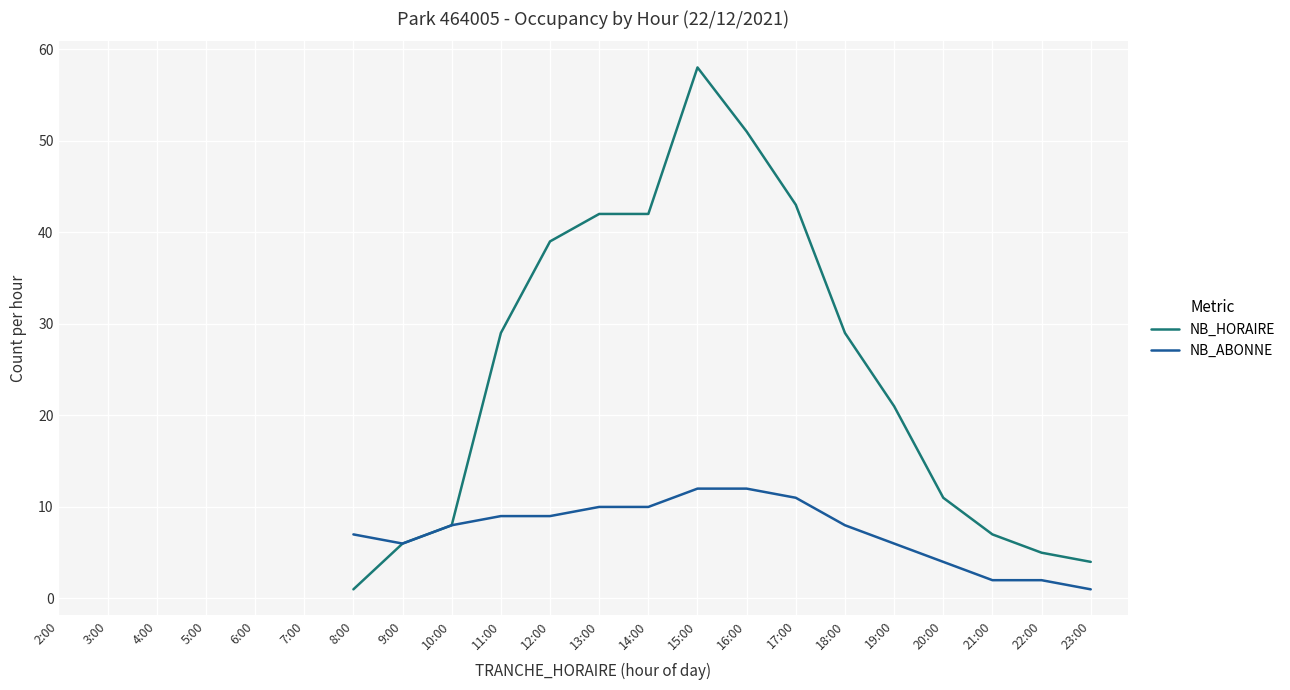

True or false: NB_ABONNE and NB_HORAIRE intersect in this chart.

False